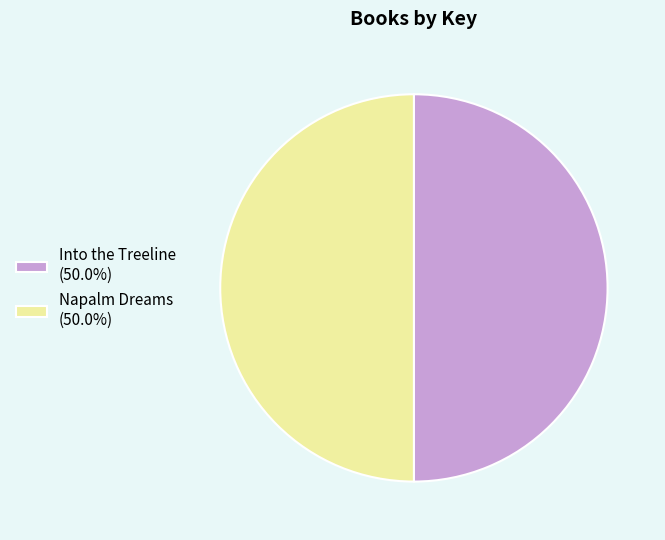

What is the ratio of the value at Into the Treeline (50.0%) to the value at Napalm Dreams (50.0%)?

1.0